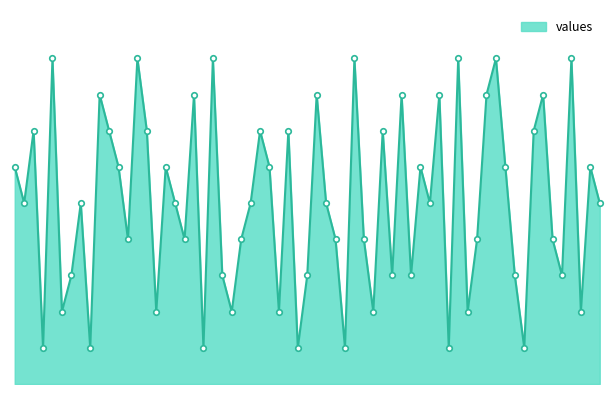

Does the chart have visible grid lines?

No